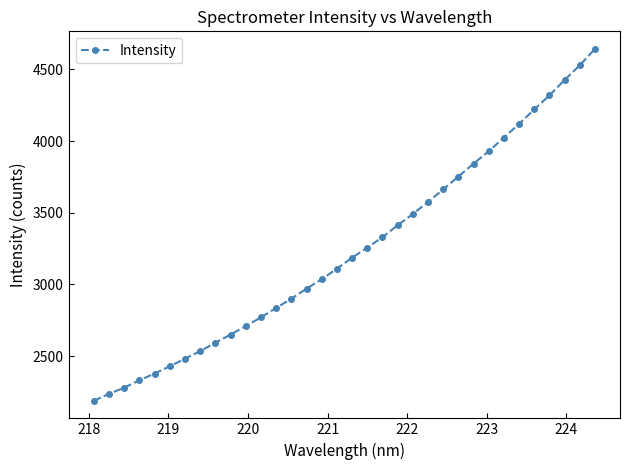

What is the smallest value displayed?

2188.7